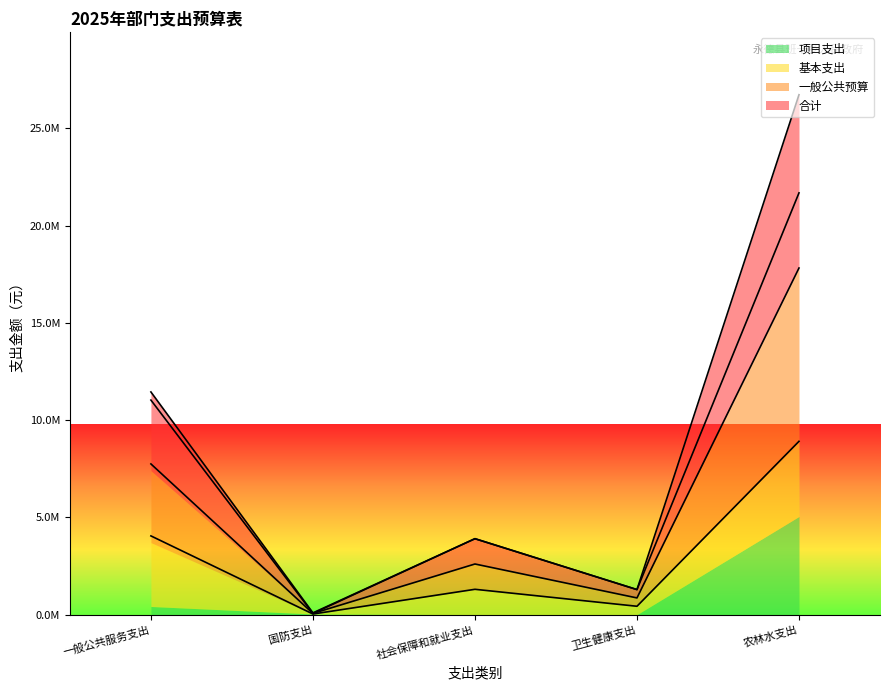

True or false: 合计 and 一般公共预算 cross at least once.

False